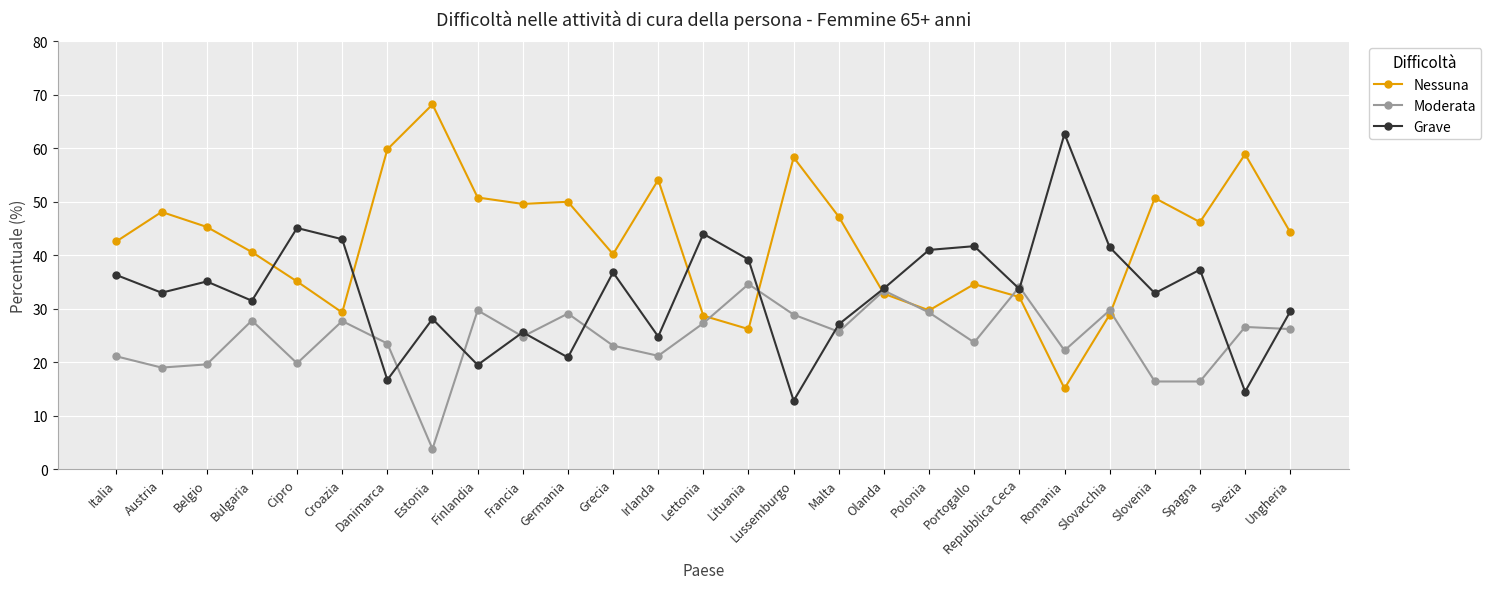

What value does the Grave series have at Irlanda?

24.8